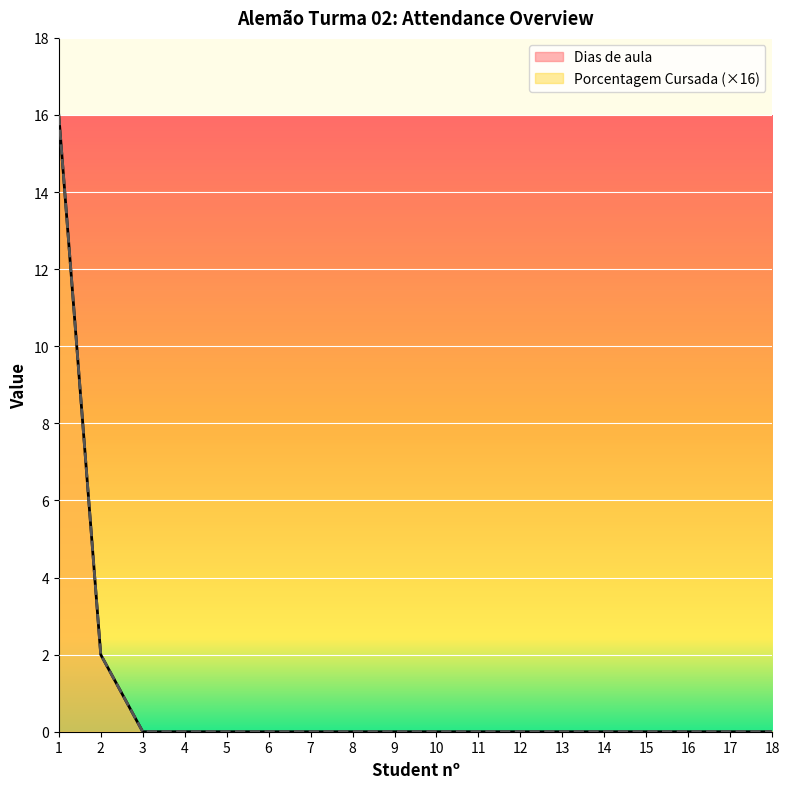

Reading left to right, transcribe all the data shown in this chart.

Dias de aula: 1=16	2=2	3=0	4=0	5=0	6=0	7=0	8=0	9=0	10=0	11=0	12=0	13=0	14=0	15=0	16=0	17=0	18=0
Porcentagem Cursada: 1=16	2=2	3=0	4=0	5=0	6=0	7=0	8=0	9=0	10=0	11=0	12=0	13=0	14=0	15=0	16=0	17=0	18=0